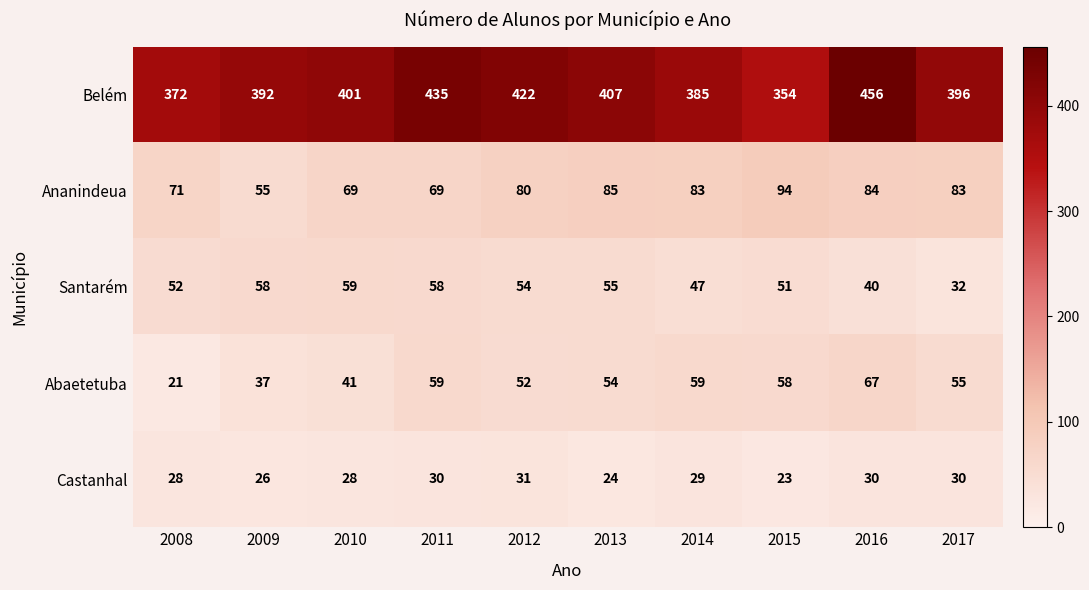

At which category does the chart reach its minimum across all series?

2008